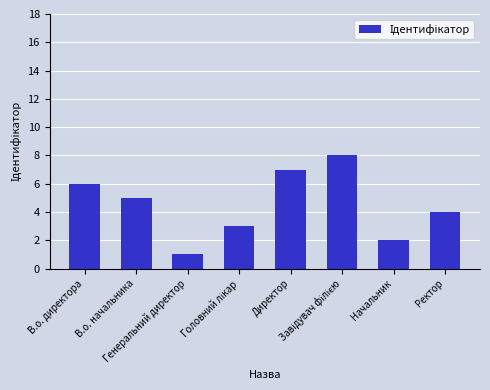

Which label corresponds to the smallest value in the chart?

Генеральний директор